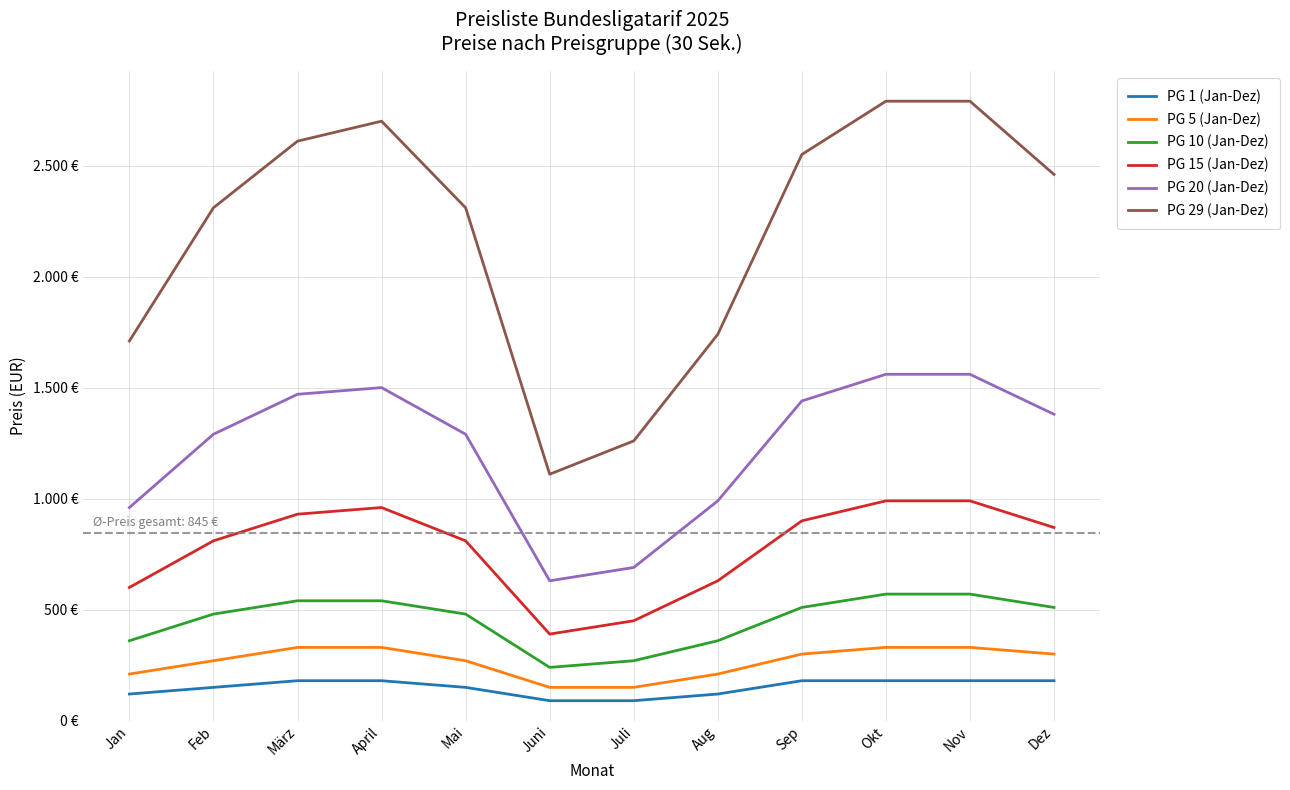

Reading left to right, extract all data points from this chart.

PG 1 (Jan-Dez): Jan=120	Feb=150	März=180	April=180	Mai=150	Juni=90	Juli=90	Aug=120	Sep=180	Okt=180	Nov=180	Dez=180
PG 5 (Jan-Dez): Jan=210	Feb=270	März=330	April=330	Mai=270	Juni=150	Juli=150	Aug=210	Sep=300	Okt=330	Nov=330	Dez=300
PG 10 (Jan-Dez): Jan=360	Feb=480	März=540	April=540	Mai=480	Juni=240	Juli=270	Aug=360	Sep=510	Okt=570	Nov=570	Dez=510
PG 15 (Jan-Dez): Jan=600	Feb=810	März=930	April=960	Mai=810	Juni=390	Juli=450	Aug=630	Sep=900	Okt=990	Nov=990	Dez=870
PG 20 (Jan-Dez): Jan=960	Feb=1290	März=1470	April=1500	Mai=1290	Juni=630	Juli=690	Aug=990	Sep=1440	Okt=1560	Nov=1560	Dez=1380
PG 29 (Jan-Dez): Jan=1710	Feb=2310	März=2610	April=2700	Mai=2310	Juni=1110	Juli=1260	Aug=1740	Sep=2550	Okt=2790	Nov=2790	Dez=2460